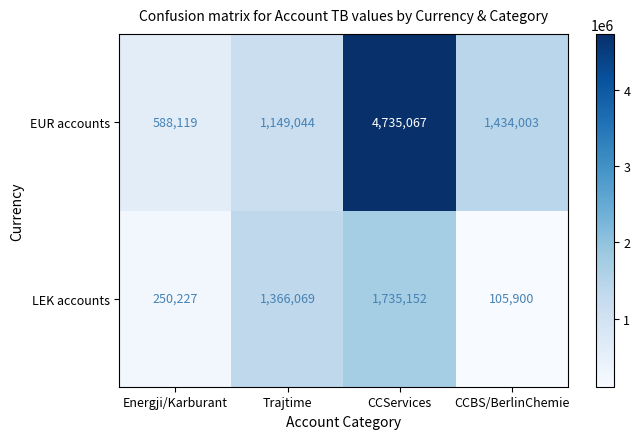

At which label is EUR accounts closest to 2661593?

CCBS/BerlinChemie